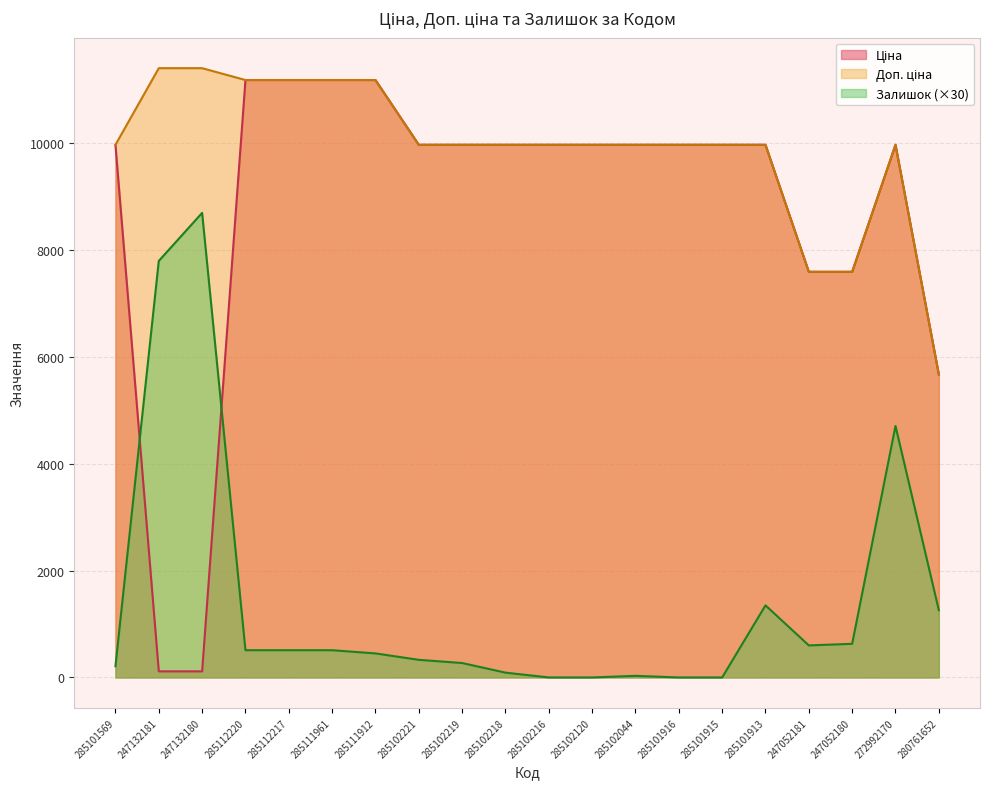

What position from the left is 247132181?

2